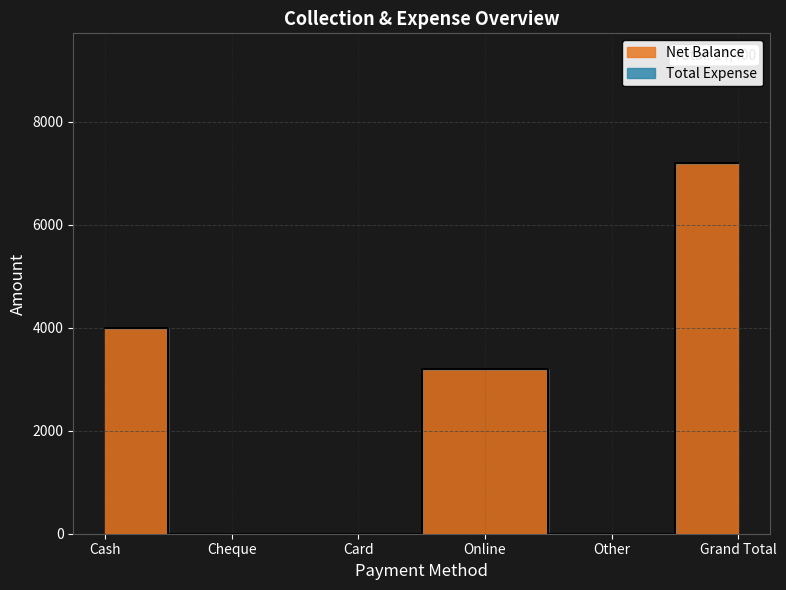

The chart shows a value of 2110 at Online. True or false?

False